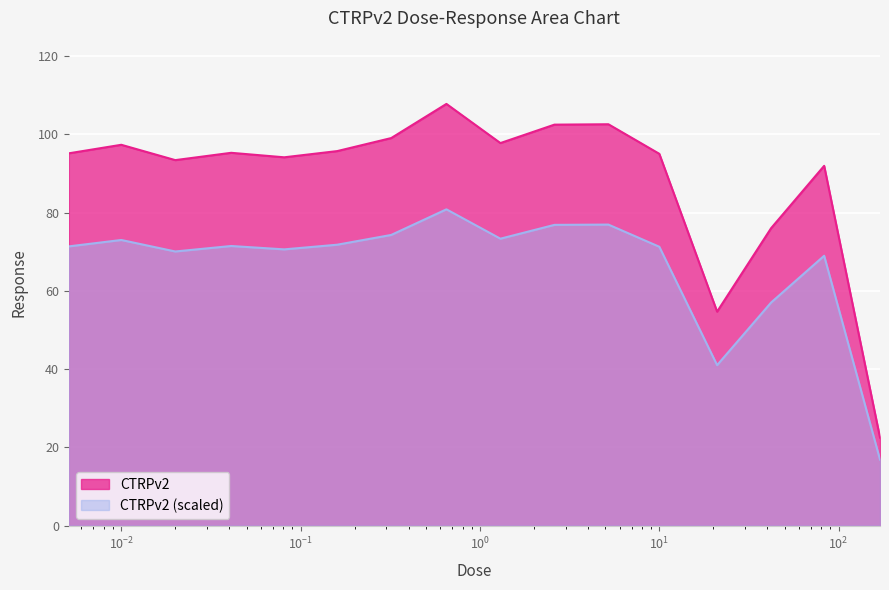

Rank the categories by value from highest to lowest.

0.65, 5.2, 2.6, 0.32, 1.3, 0.01, 0.16, 0.041, 0.0051, 10.0, 0.081, 0.02, 83.0, 42.0, 21.0, 170.0